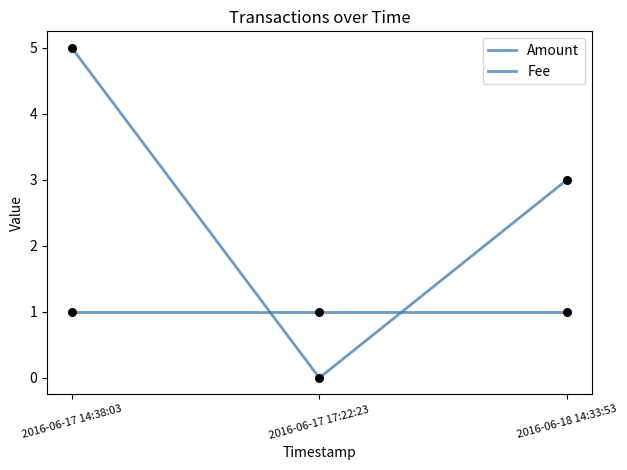

Is the value of Amount at 2016-06-18 14:33:53 greater than the value of Fee at 2016-06-17 14:38:03?

Yes